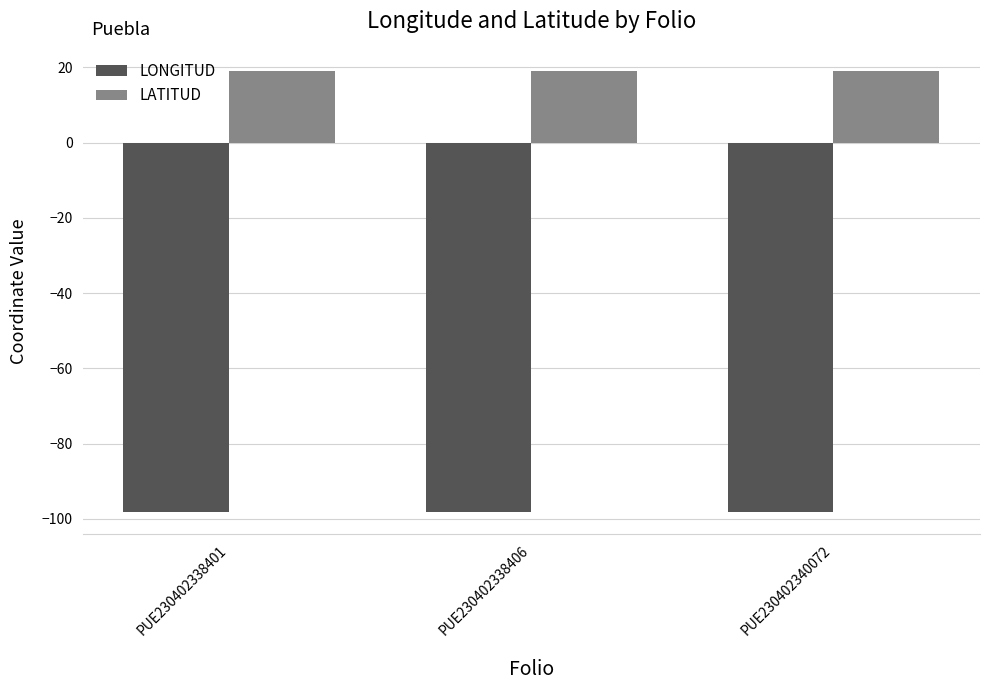

How many categories are shown in the chart?

3